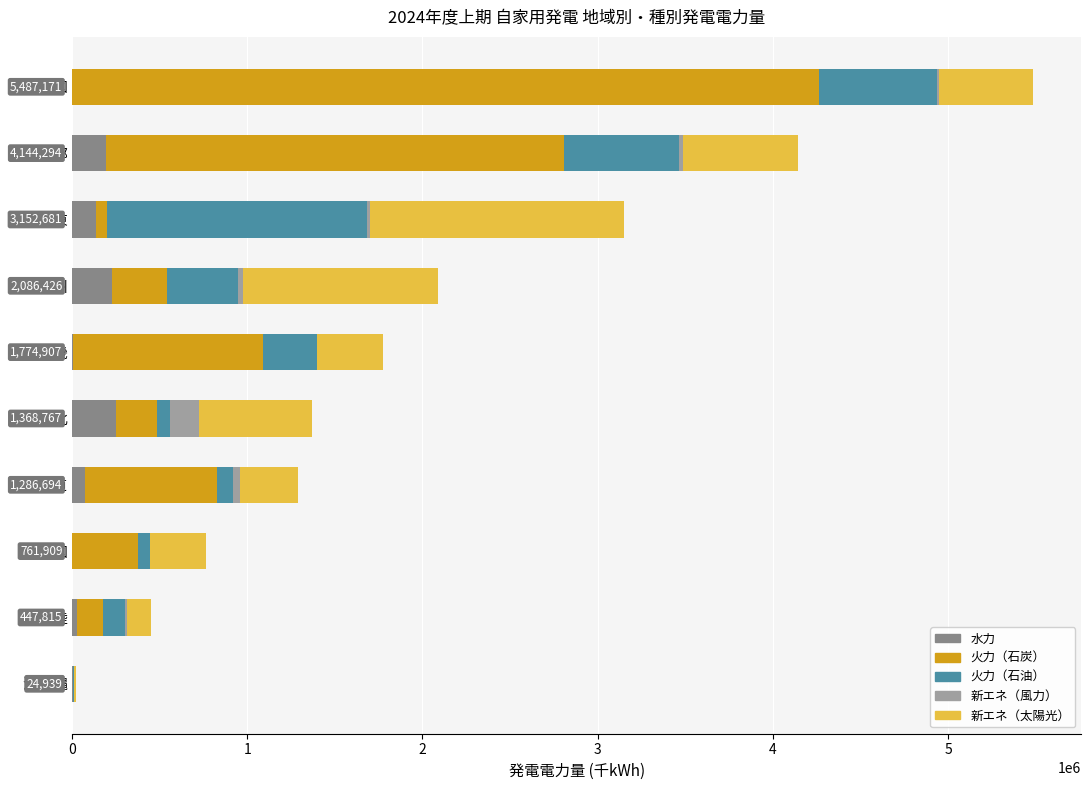

How many data points does each series have?

10